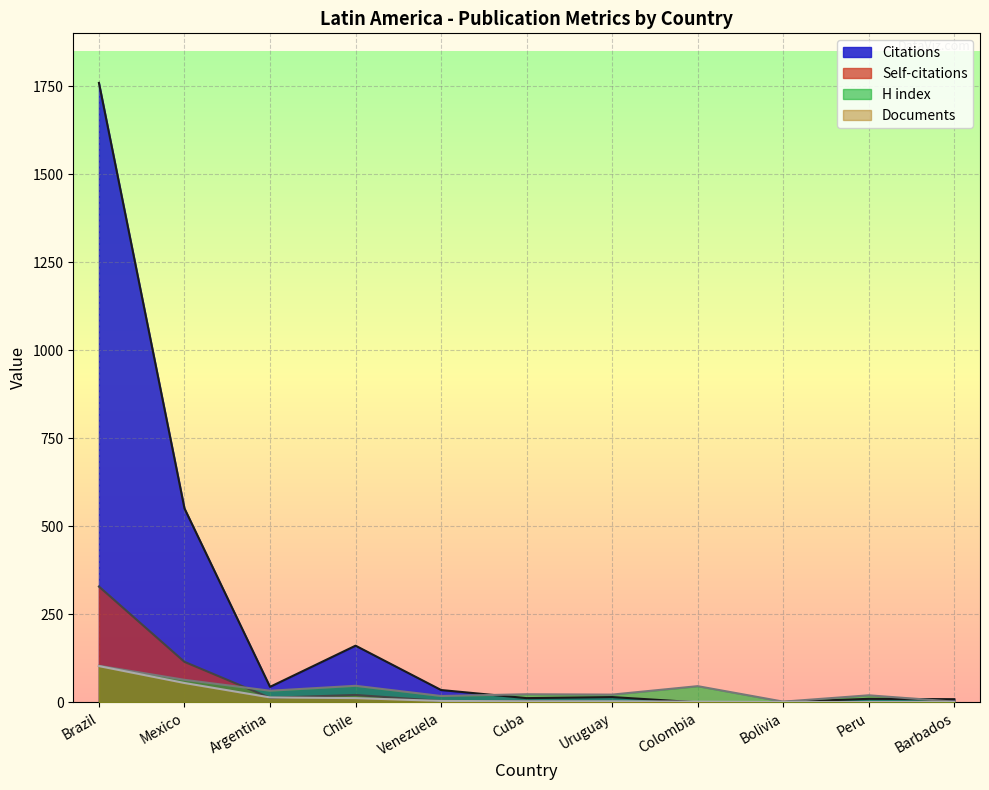

What is the label of the 7th point from the left?

Uruguay